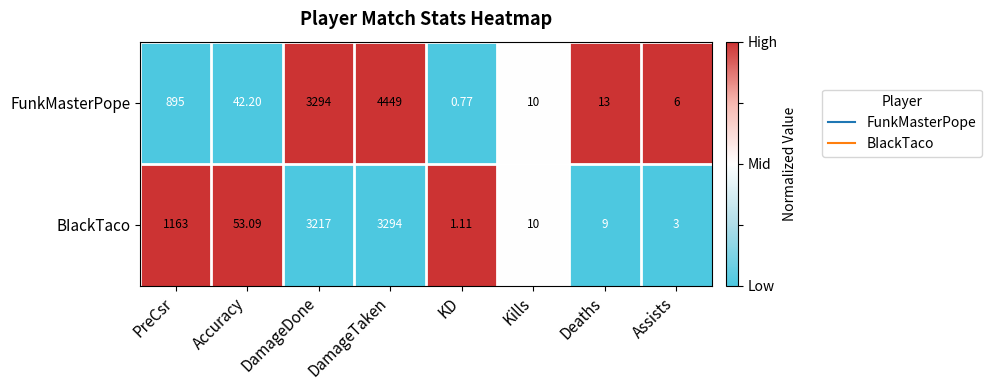

At which category is the sum across all series the highest?

DamageTaken